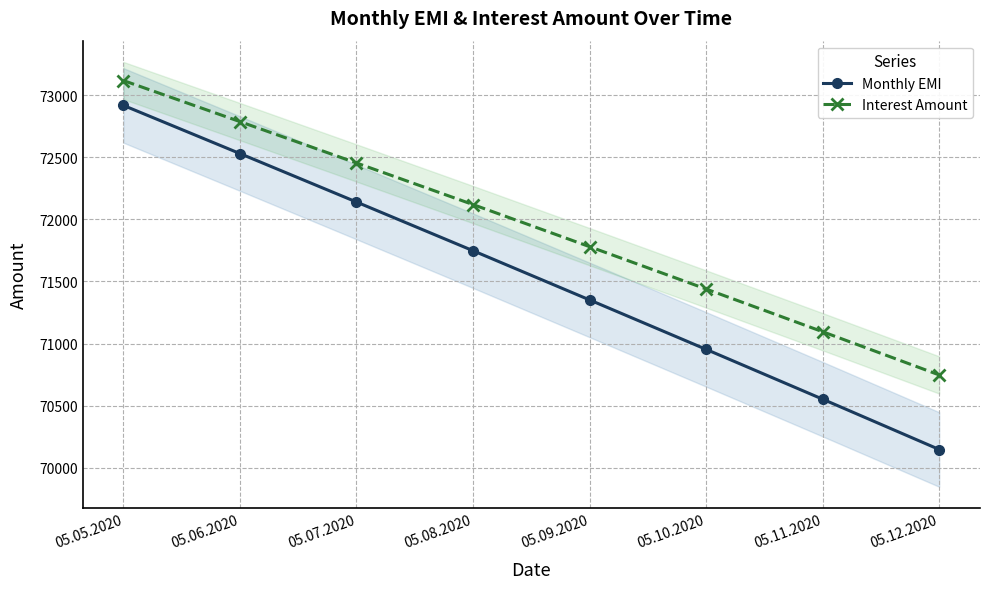

Reading left to right, list all the values displayed in this chart.

Monthly EMI: 05.05.2020=72916.7	05.06.2020=72529.0	05.07.2020=72139.0	05.08.2020=71747.0	05.09.2020=71351.0	05.10.2020=70953.0	05.11.2020=70552.0	05.12.2020=70147.0
Interest Amount: 05.05.2020=73116.7	05.06.2020=72786.1	05.07.2020=72453.3	05.08.2020=72118.4	05.09.2020=71779.6	05.10.2020=71438.7	05.11.2020=71094.9	05.12.2020=70747.0